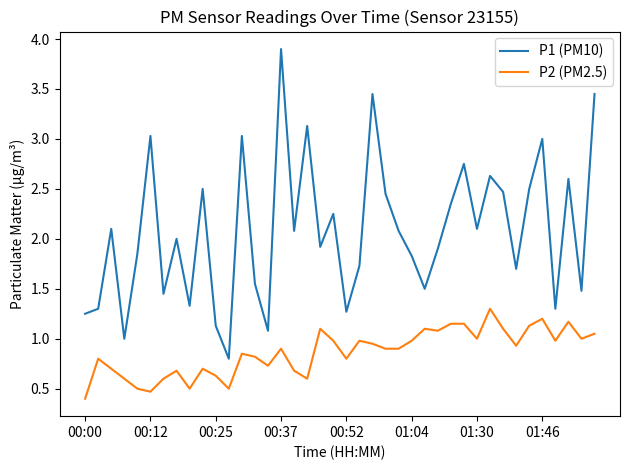

What are all the series names shown in the legend?

P1 (PM10), P2 (PM2.5)